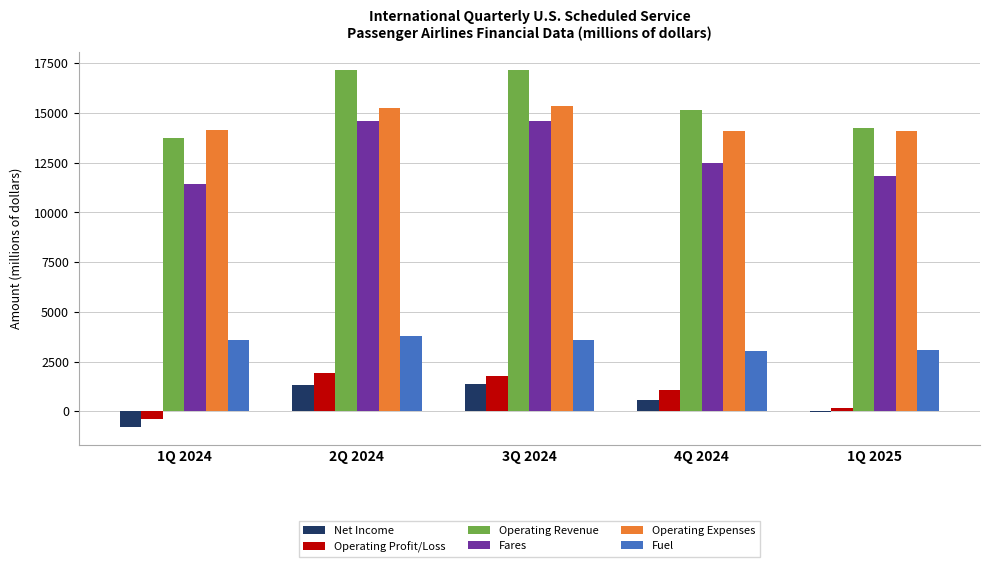

What is the spread (max minus min) of values at 2Q 2024?

15865.9